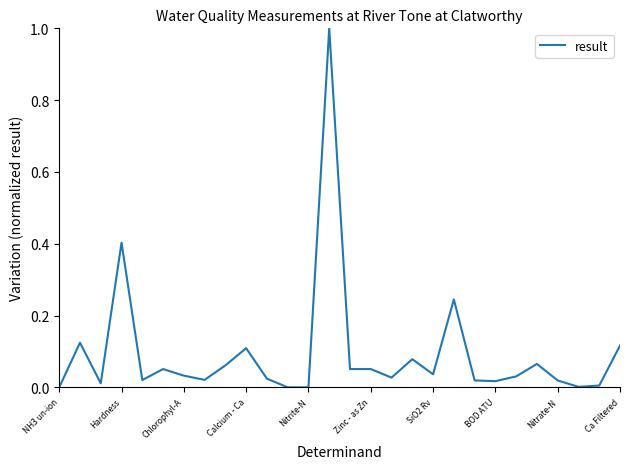

Does the chart have visible grid lines?

No